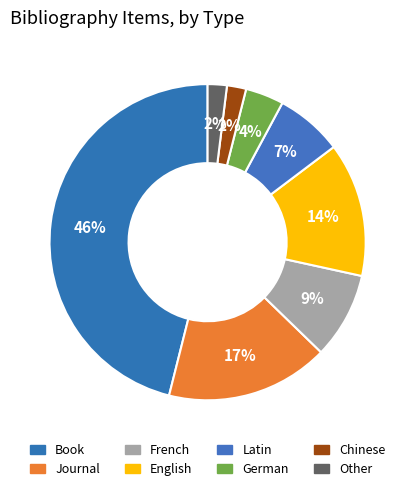

How many slices are in this pie chart?

8